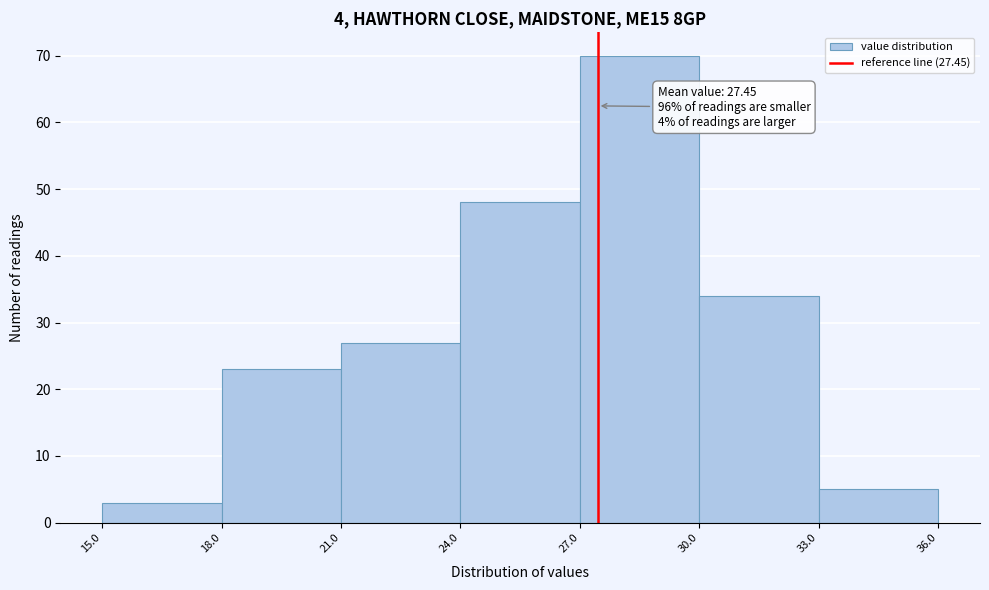

Which range on the x-axis has the tallest bar?

27.0 to 30.0